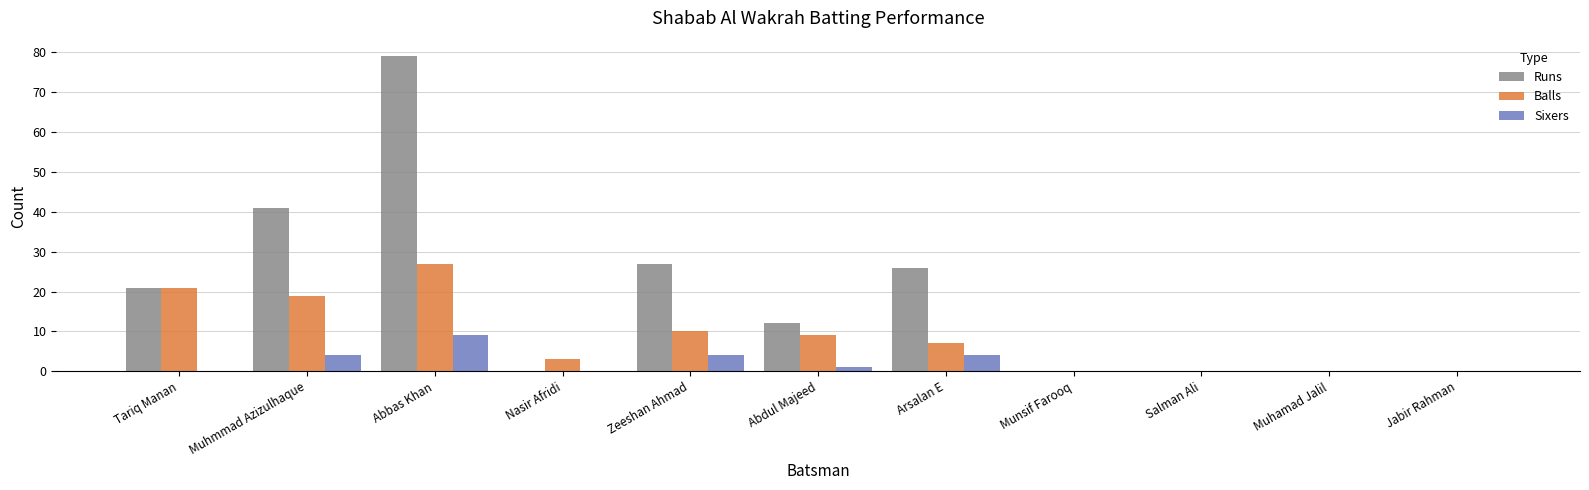

How many groups of bars are there?

11